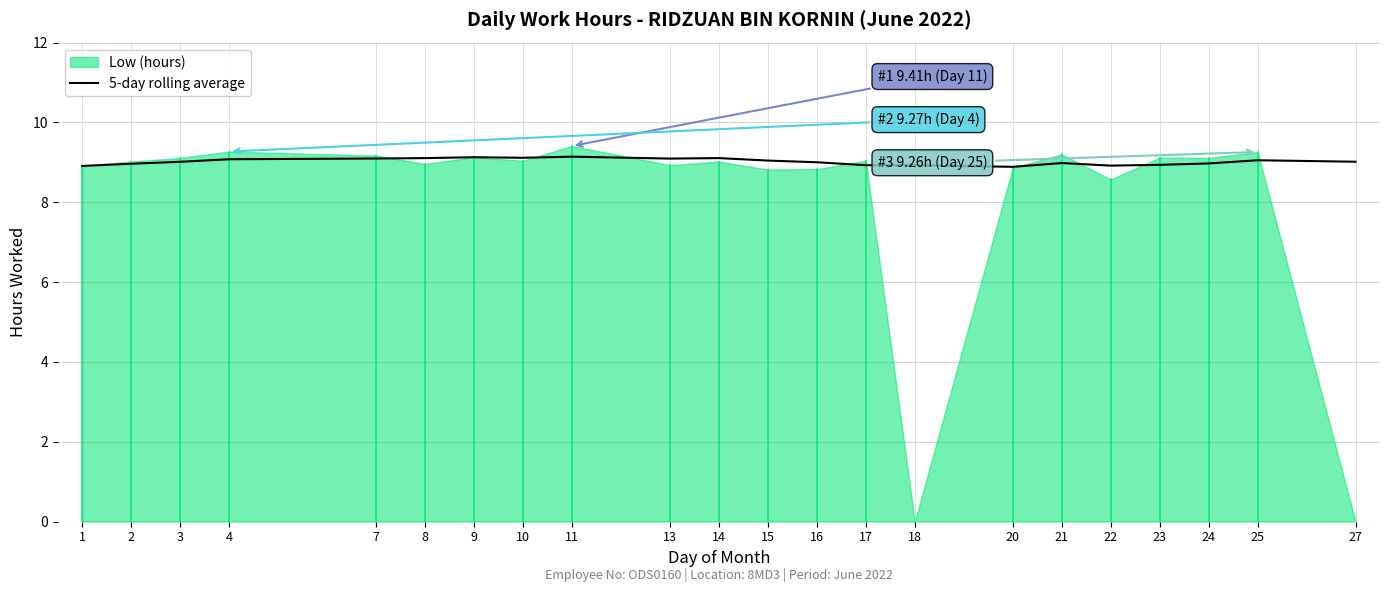

What is the average value?

9.0